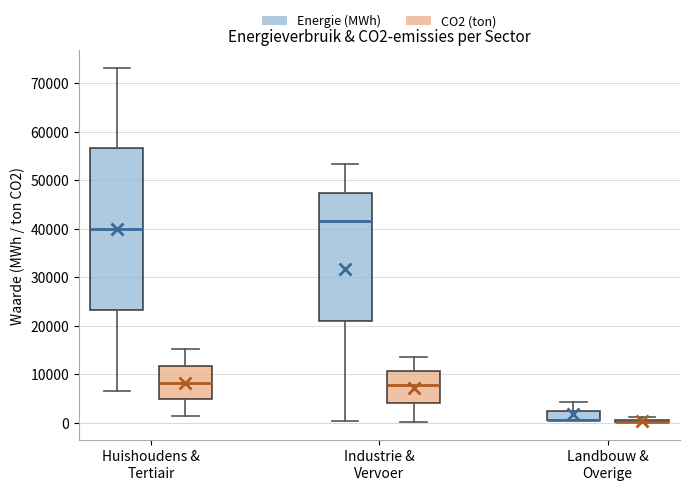

Which box is the tallest, from its lower edge to its upper edge?

Huishoudens & Tertiair (Energie (MWh))